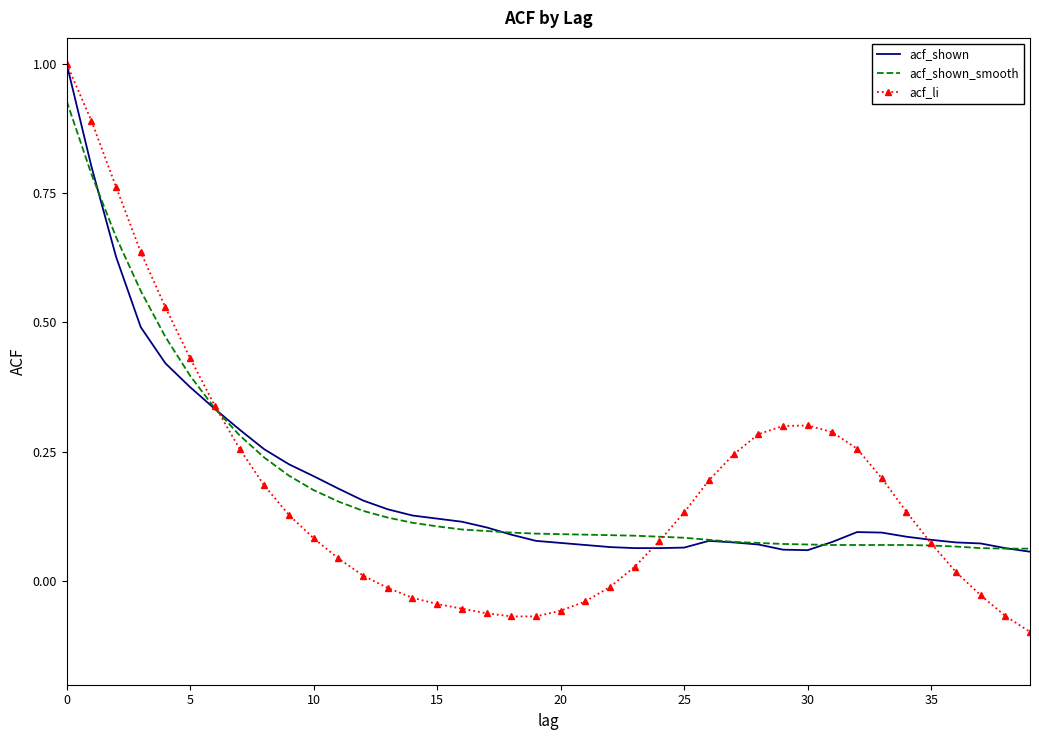

What is the maximum value shown in the chart?

1.0